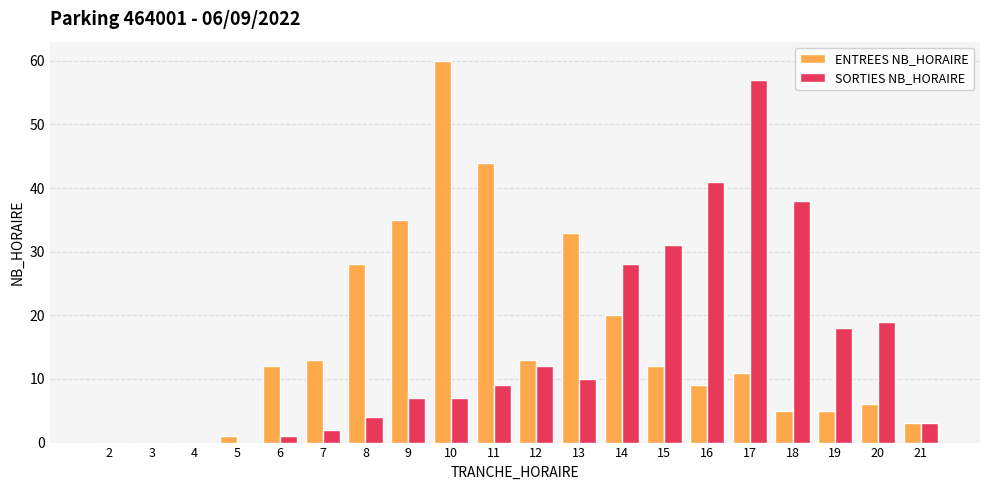

Which label corresponds to the largest value in the chart?

10